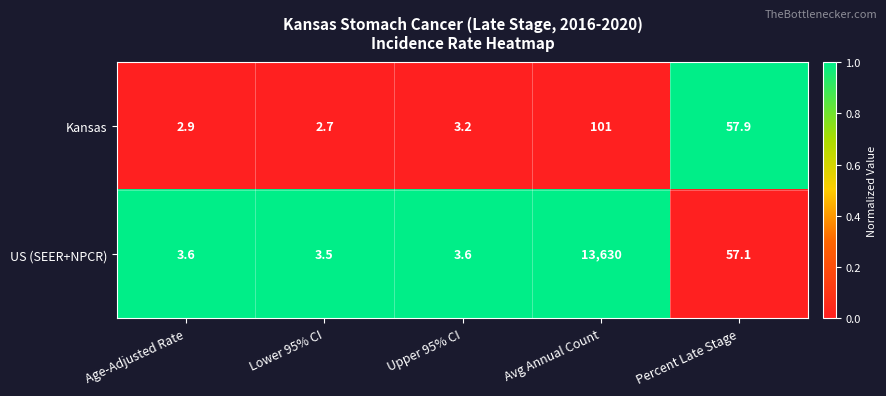

What is the average value of the Kansas series?

33.5